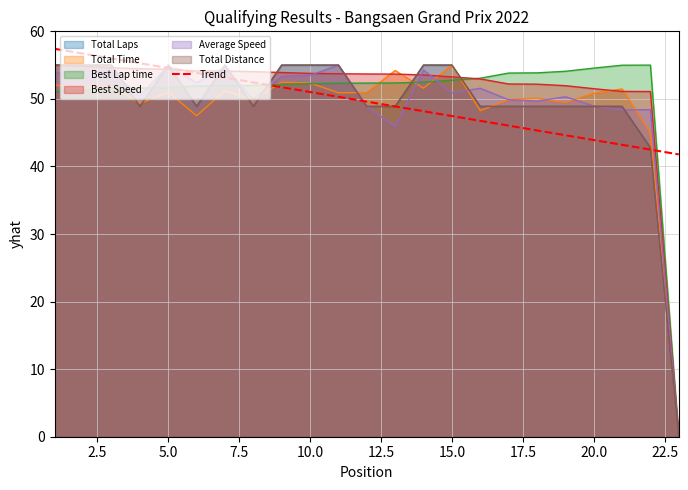

What is the highest value of the Best Speed series?

55.0